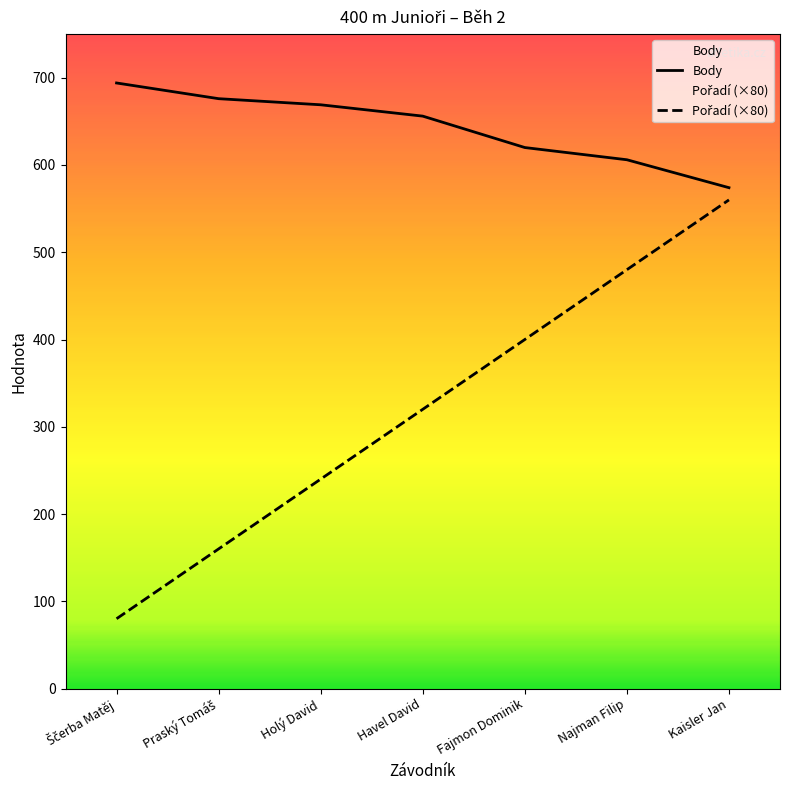

Which has a higher value, Praský Tomáš or Najman Filip?

Praský Tomáš